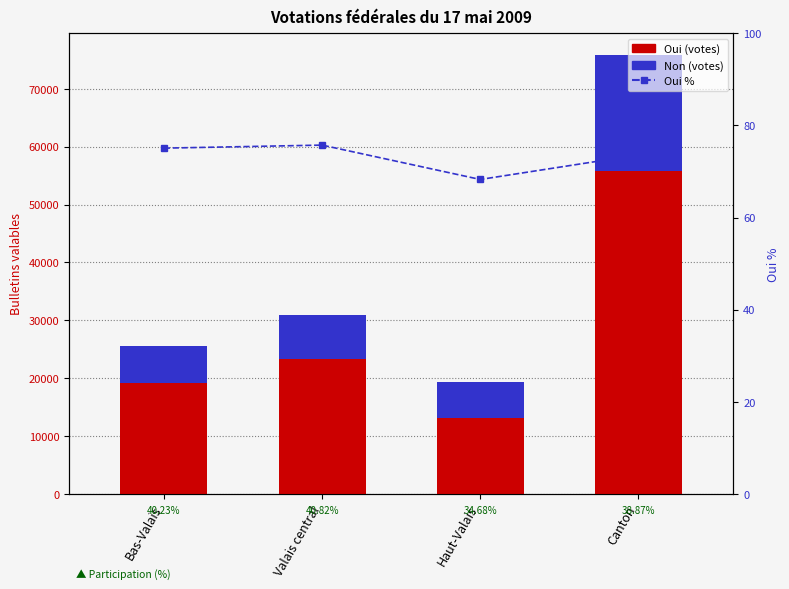

What position from the right is Bas-Valais?

4